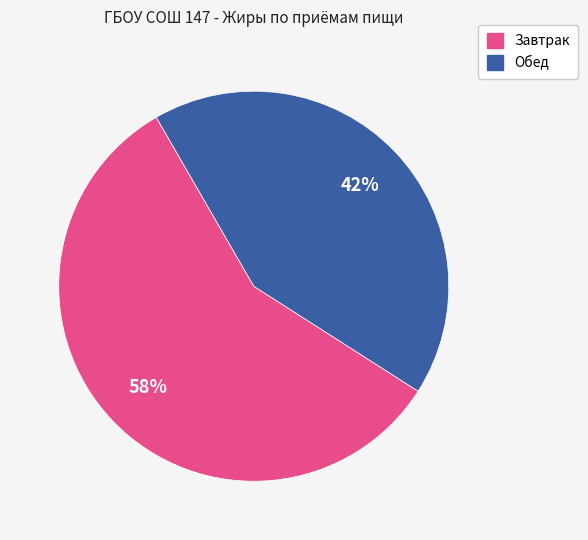

Is there a majority slice in this chart?

Yes